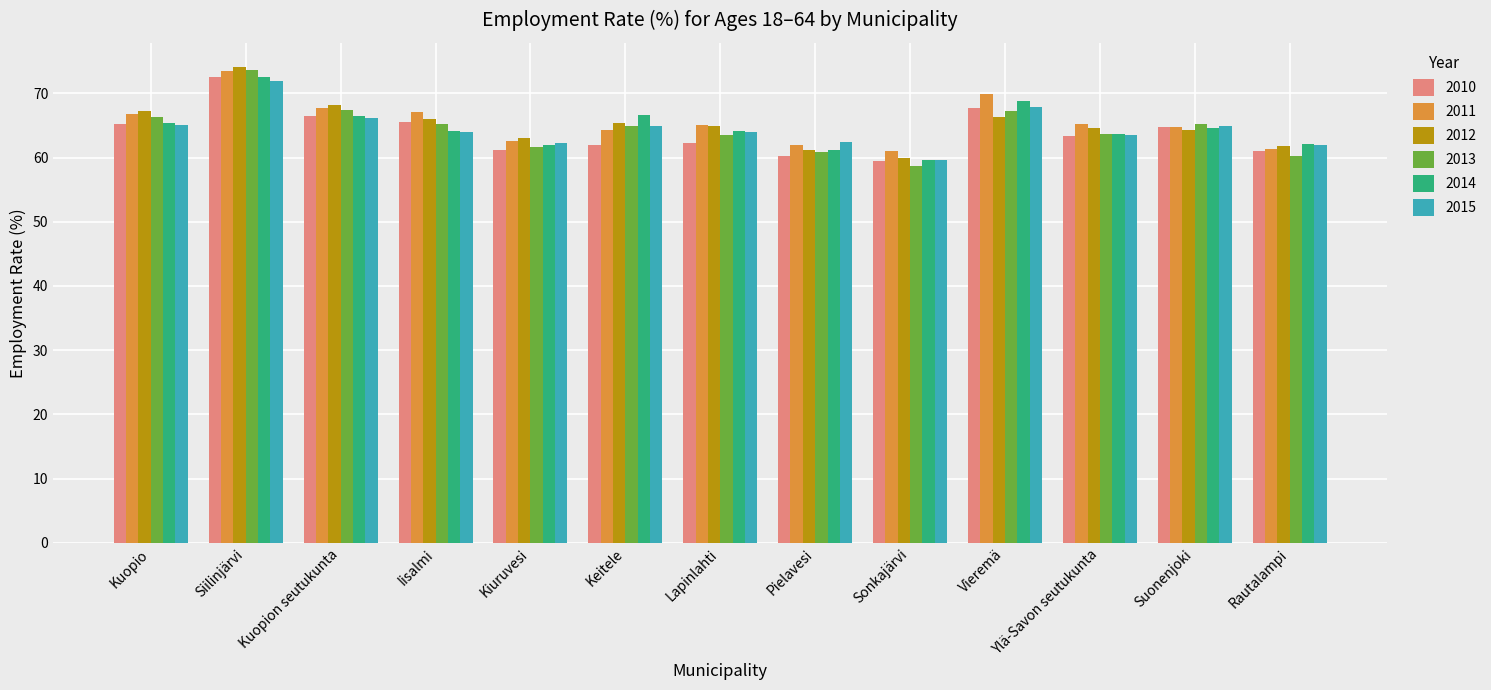

Is the value of 2012 at Suonenjoki greater than the value of 2015 at Ylä-Savon seutukunta?

Yes